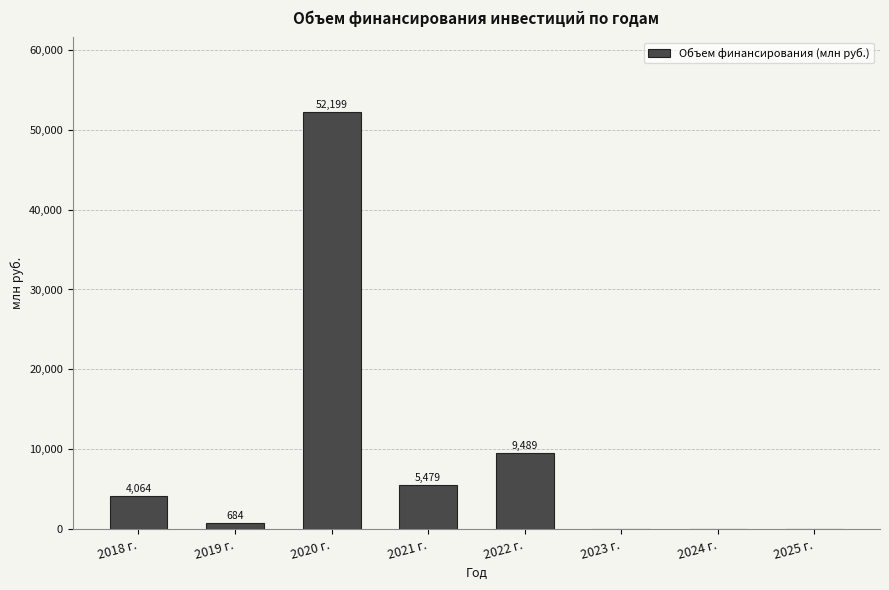

The chart shows a value of 6997.4 at 2018 г.. True or false?

False